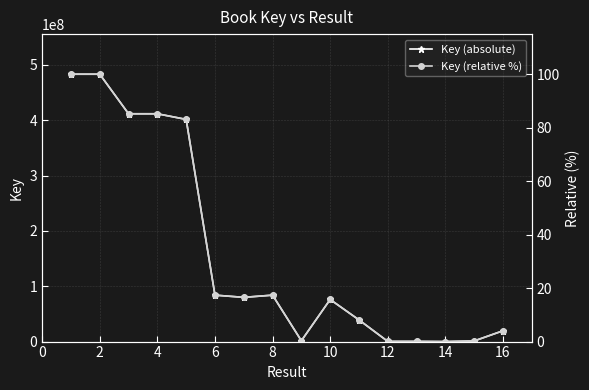

True or false: Key (relative %) and Key (absolute) intersect in this chart.

False